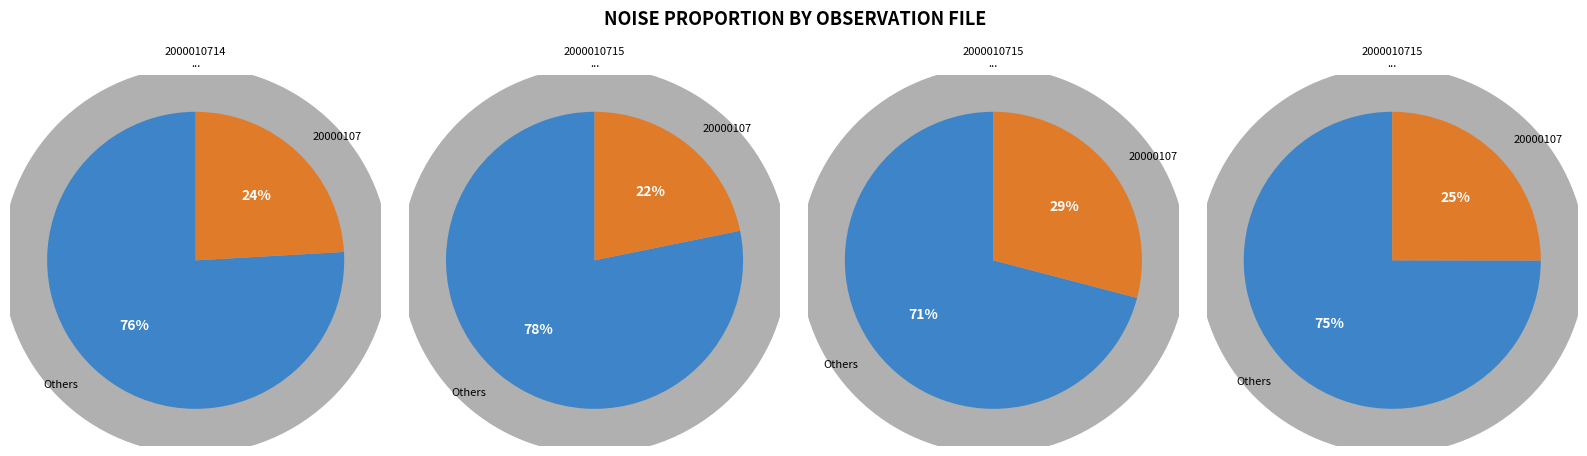

Do 20000107151009509 and 20000107153409936 together represent more than half of the pie?

No